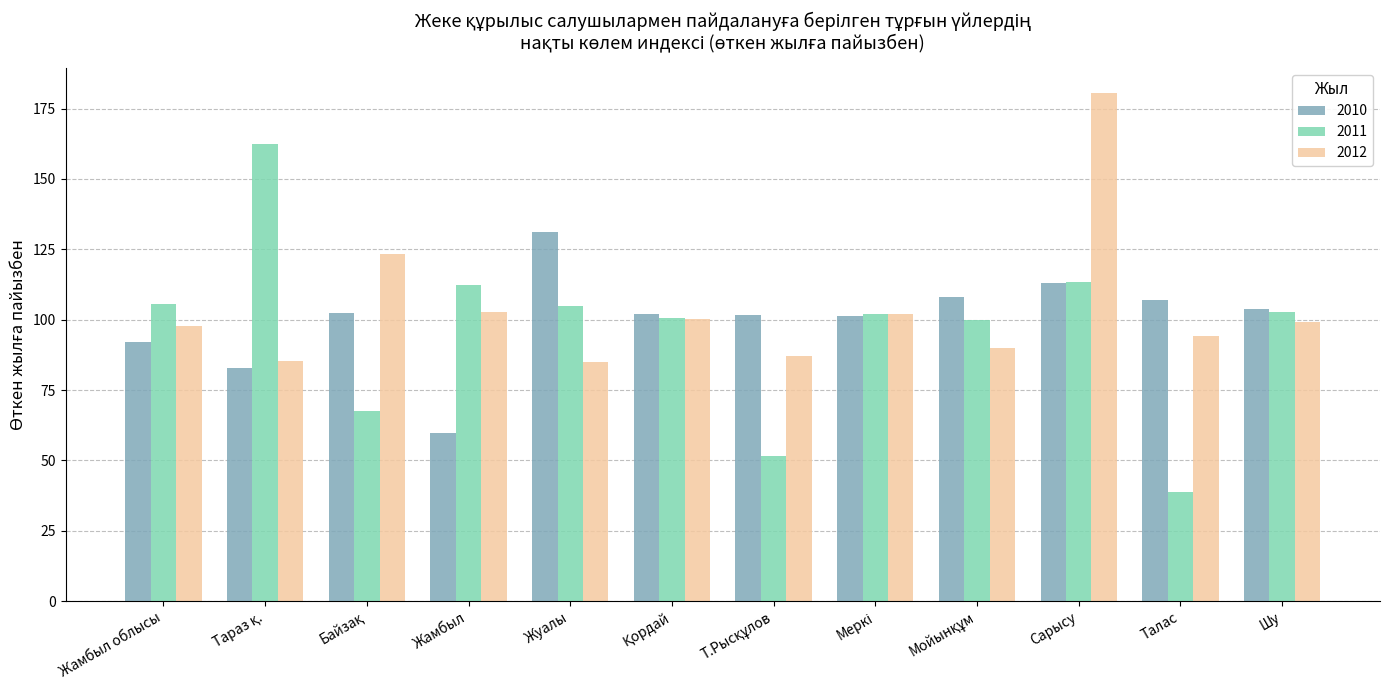

What is the difference between the maximum and minimum values in the 2010 series?

71.6